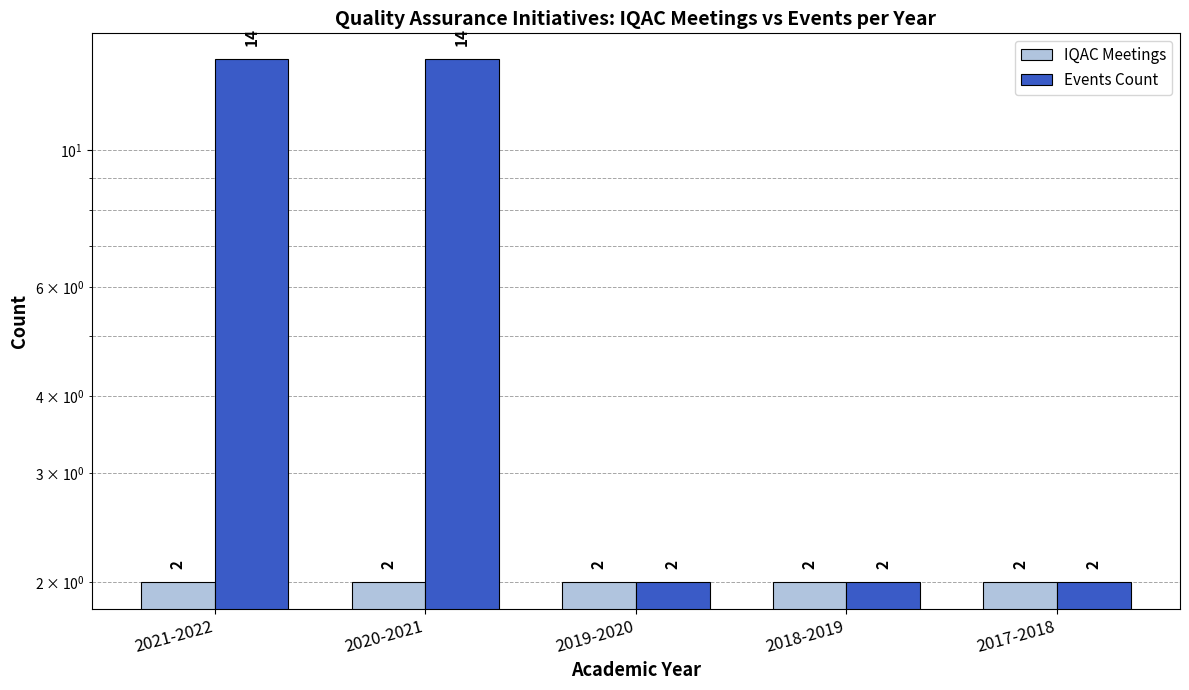

What is the maximum value for IQAC Meetings?

2